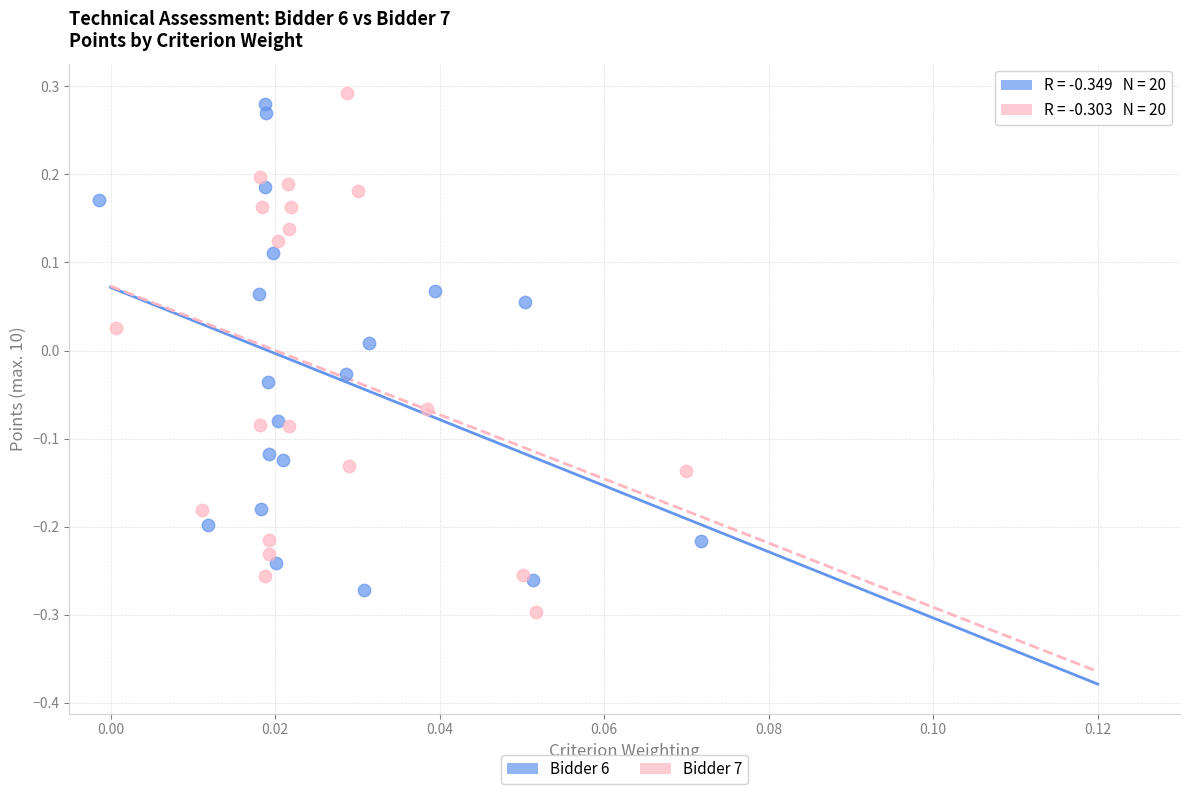

Which series reaches the maximum Y coordinate?

Bidder 7